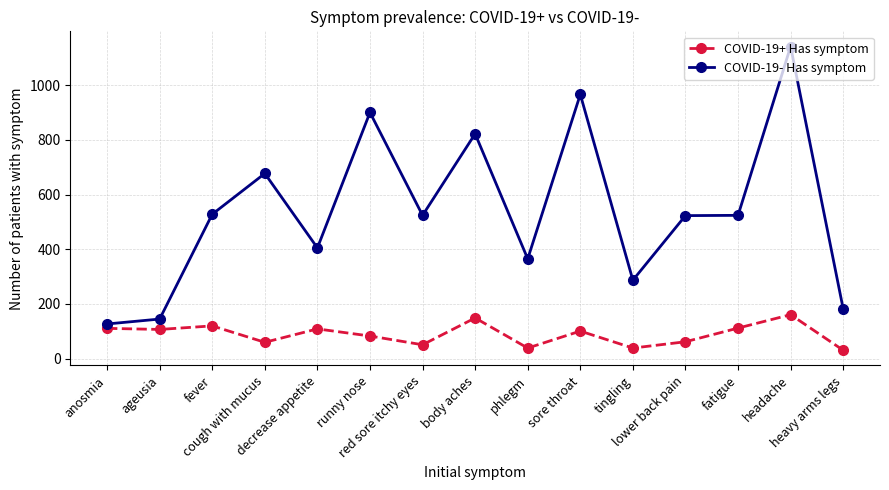

How many data points does each series have?

15